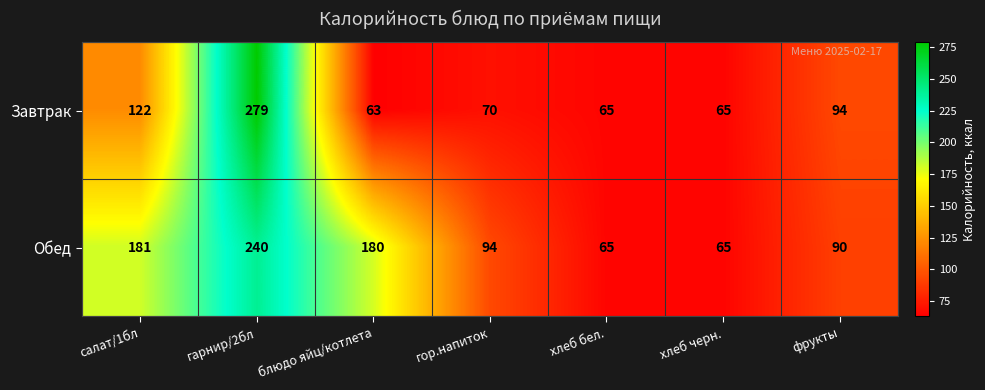

What is the difference between the second highest and second lowest values in the Завтрак series?

57